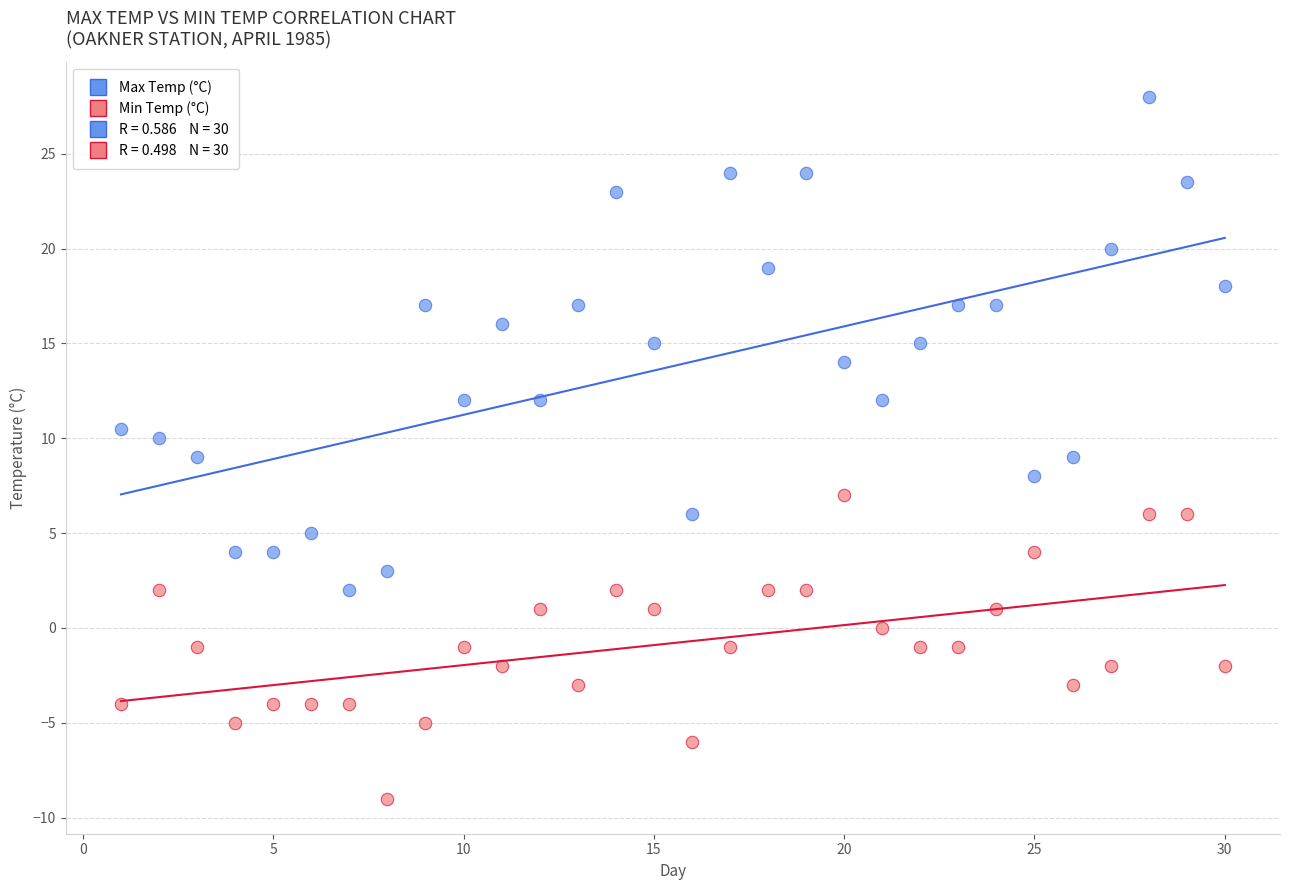

Which series contains the highest Y value?

Max Temp (°C)